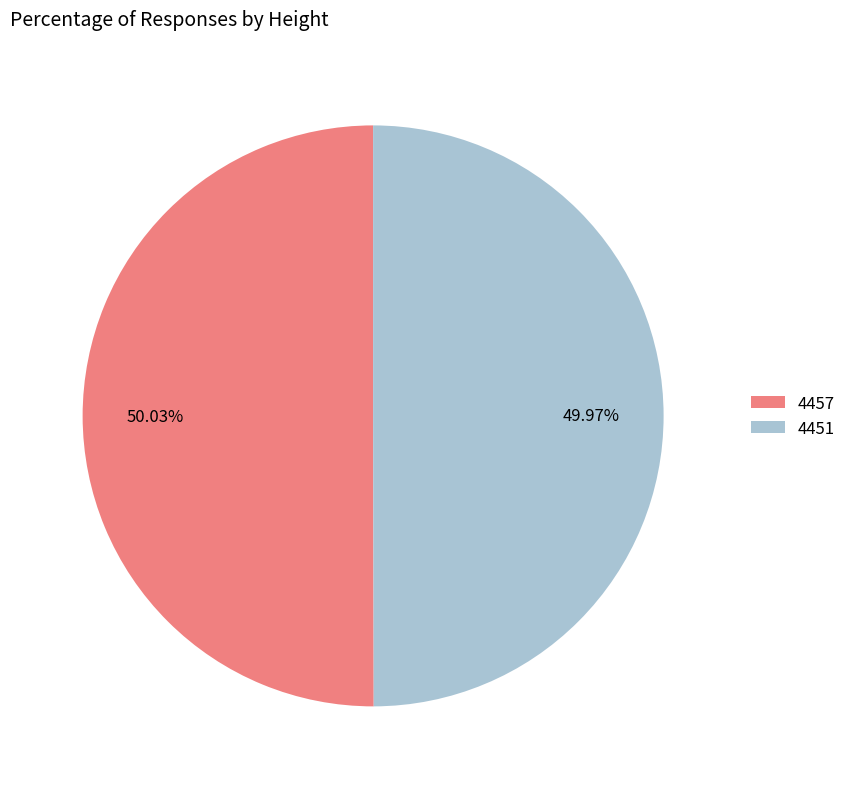

What percentage is the 4451 slice, to the nearest percent?

50%